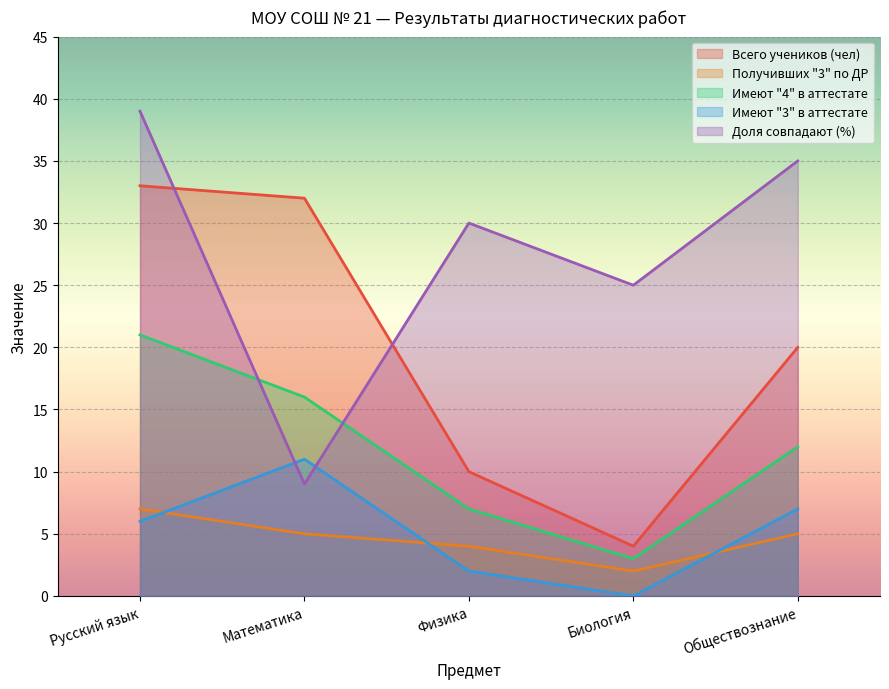

How many values in the Имеют "4" в аттестате series exceed 12?

2